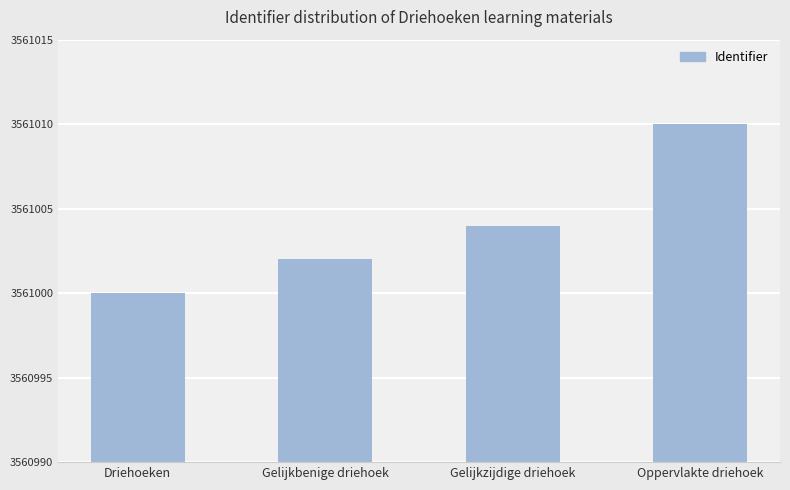

Rank the categories by value from lowest to highest.

Driehoeken, Gelijkbenige driehoek, Gelijkzijdige driehoek, Oppervlakte driehoek